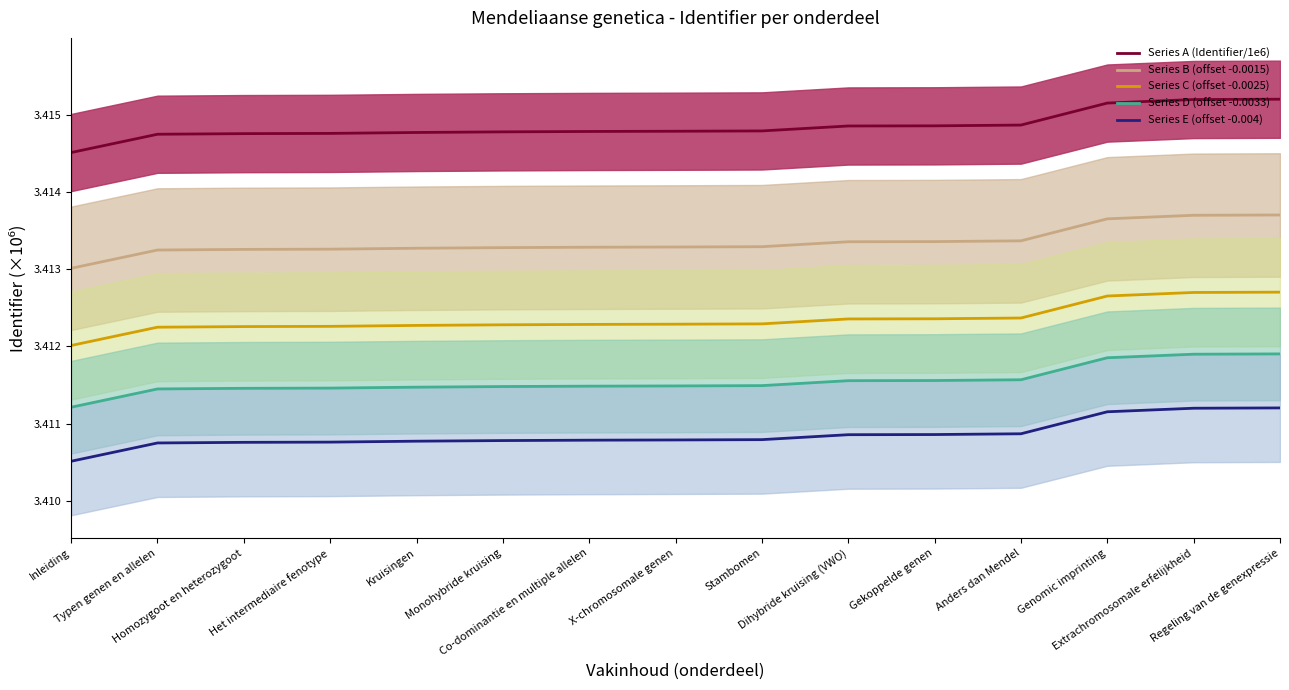

Rank the series by their maximum value, from highest to lowest.

Series A (Identifier/1e6), Series B (offset -0.0015), Series C (offset -0.0025), Series D (offset -0.0033), Series E (offset -0.004)